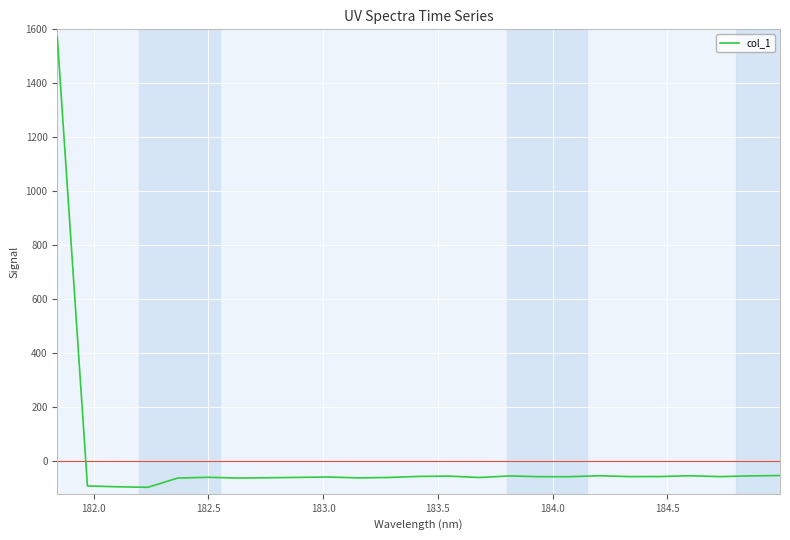

Does the chart have visible grid lines?

Yes